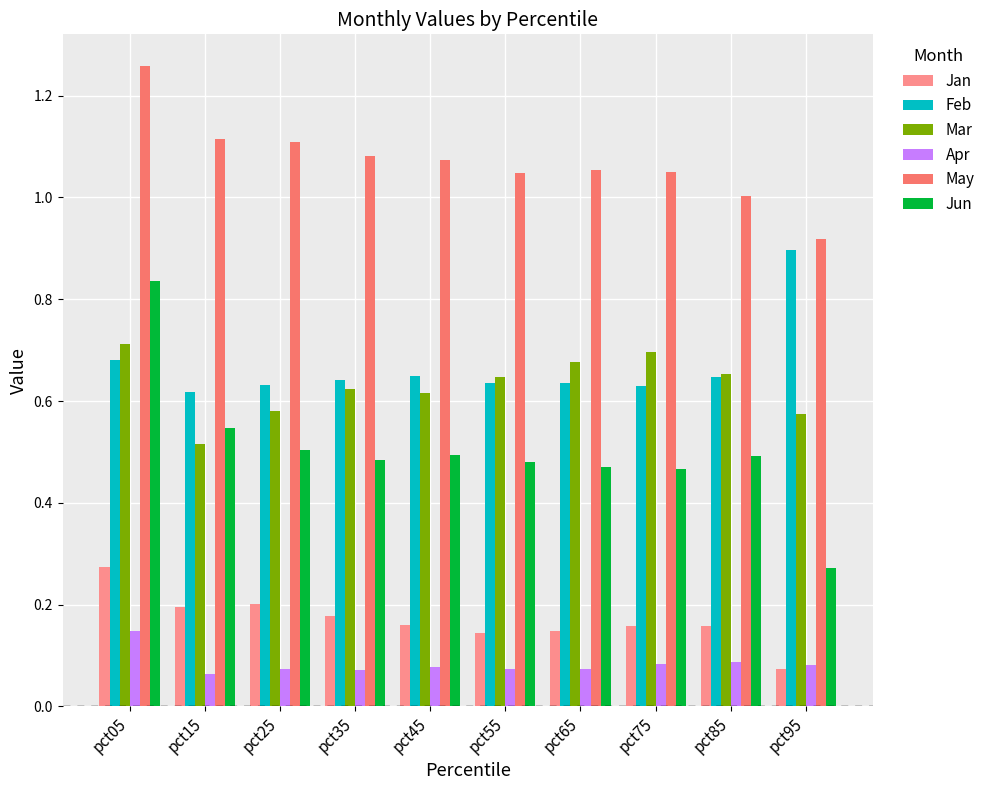

At pct05, list the series in order from largest to smallest.

May, Jun, Mar, Feb, Jan, Apr